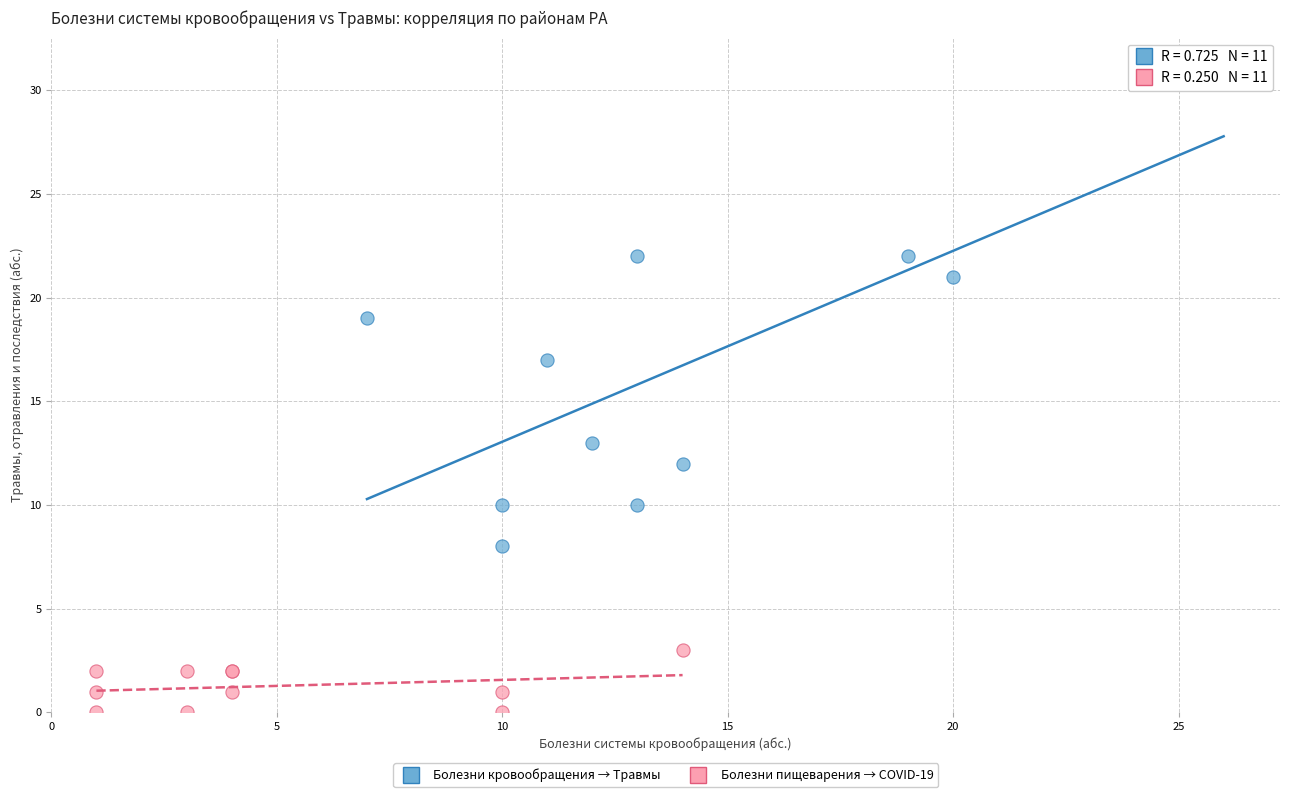

Which series has the widest spread of Y values?

Болезни кровообращения → Травмы